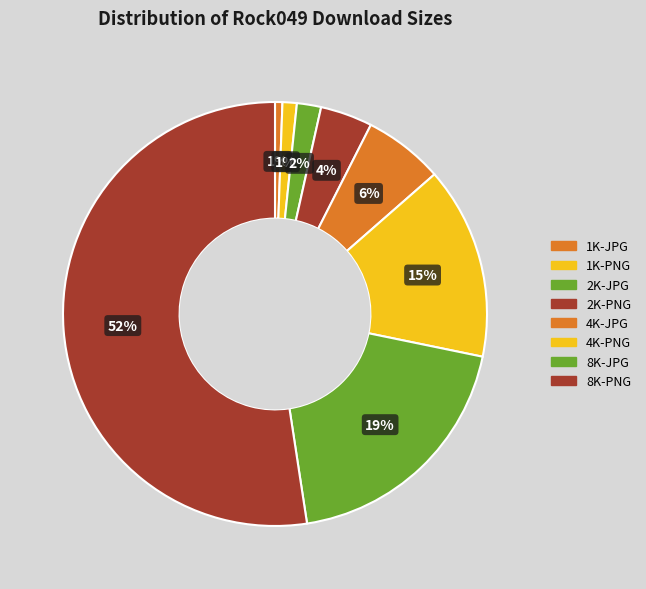

To the nearest percent, what is the average slice percentage?

12%